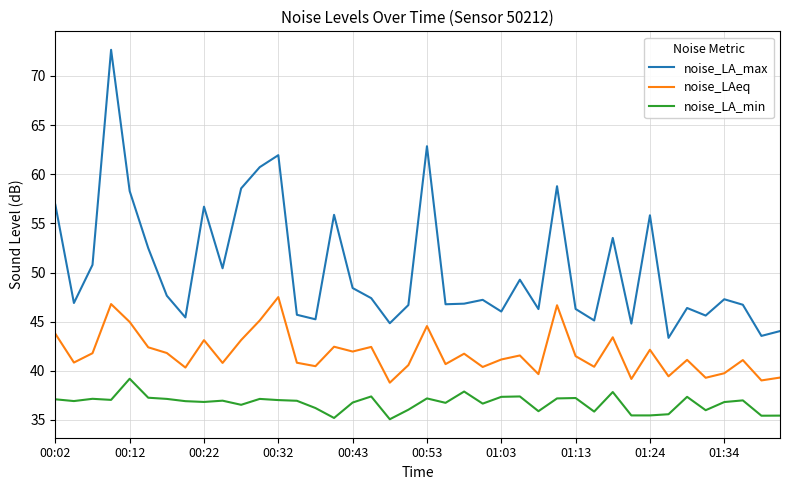

What is the smallest value displayed?

35.1